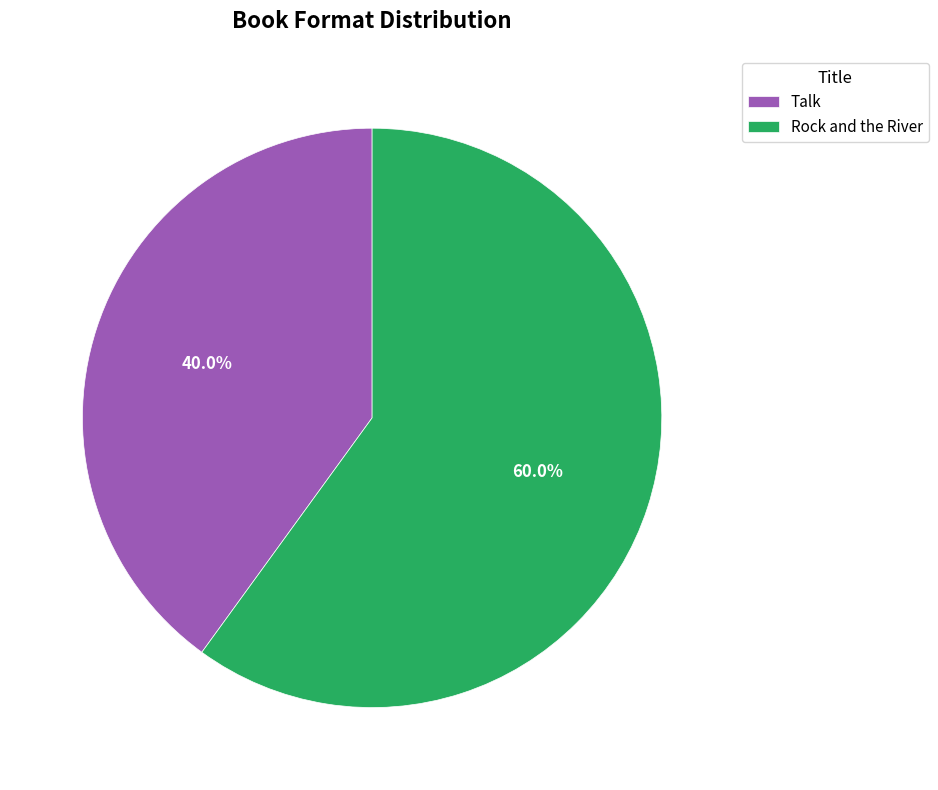

Does any single category account for the majority?

Yes